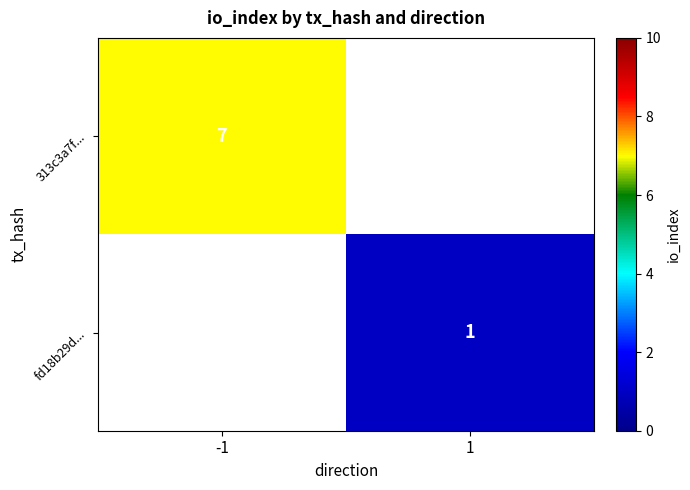

The value of 313c3a7f... at -1 is 7. True or false?

True